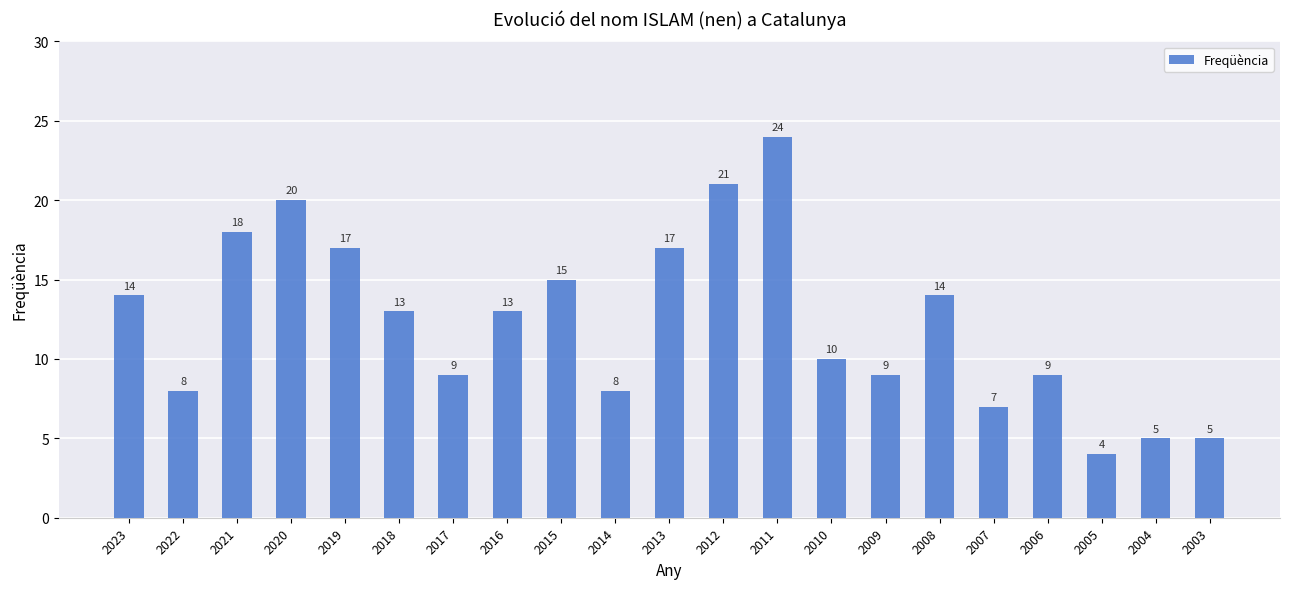

What is the ratio of the value at 2023 to the value at 2018?

1.1